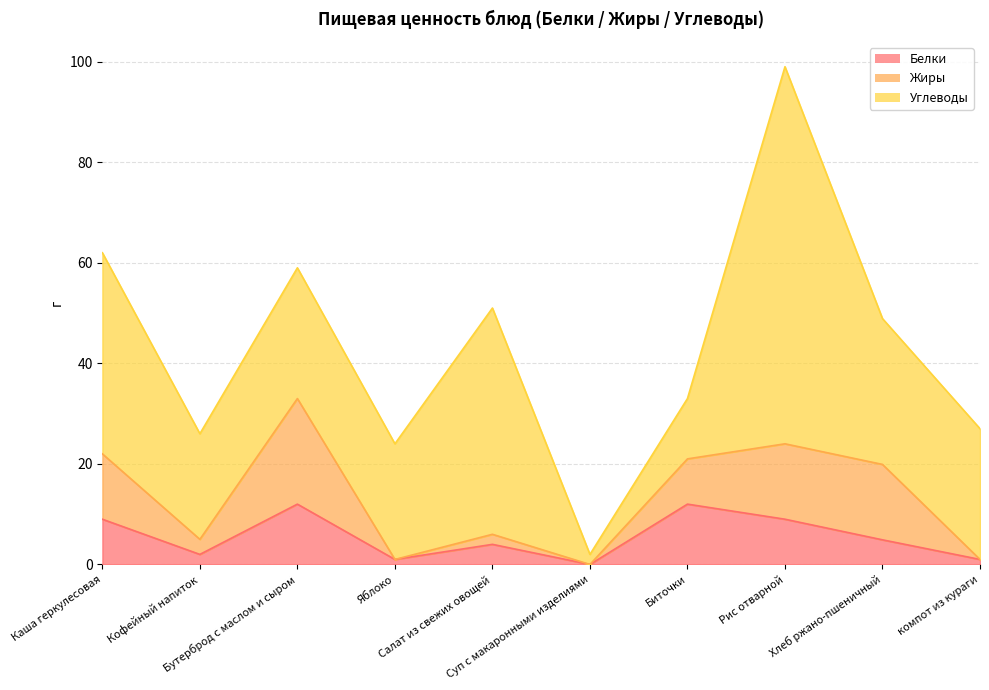

Reading left to right, what are all the values shown in this chart?

Белки: 9.0	2.0	12.0	1.0	4.0	0.0	12.0	9.0	4.9	1.0
Жиры: 13.0	3.0	21.0	0.0	2.0	0.0	9.0	15.0	15.0	0.0
Углеводы: 40.0	21.0	26.0	23.0	45.0	2.0	12.0	75.0	29.0	26.0